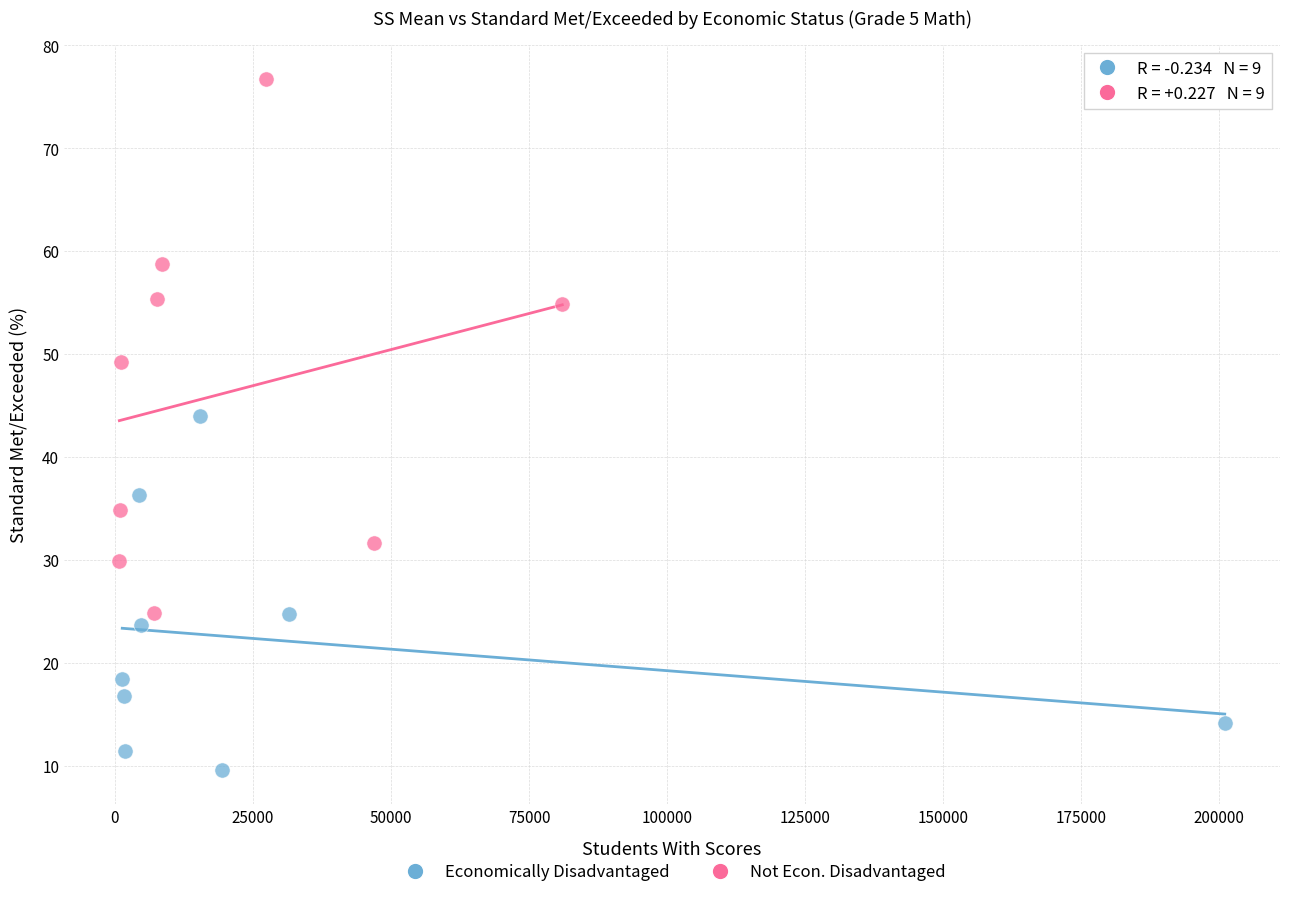

Which series reaches the minimum Y coordinate?

Economically Disadvantaged